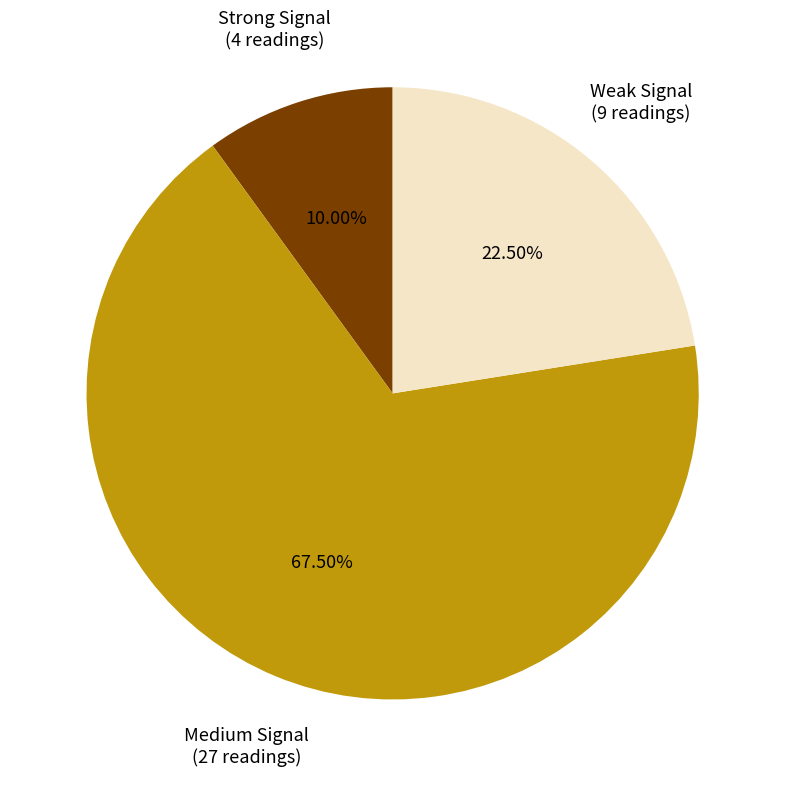

Is there a majority slice in this chart?

Yes